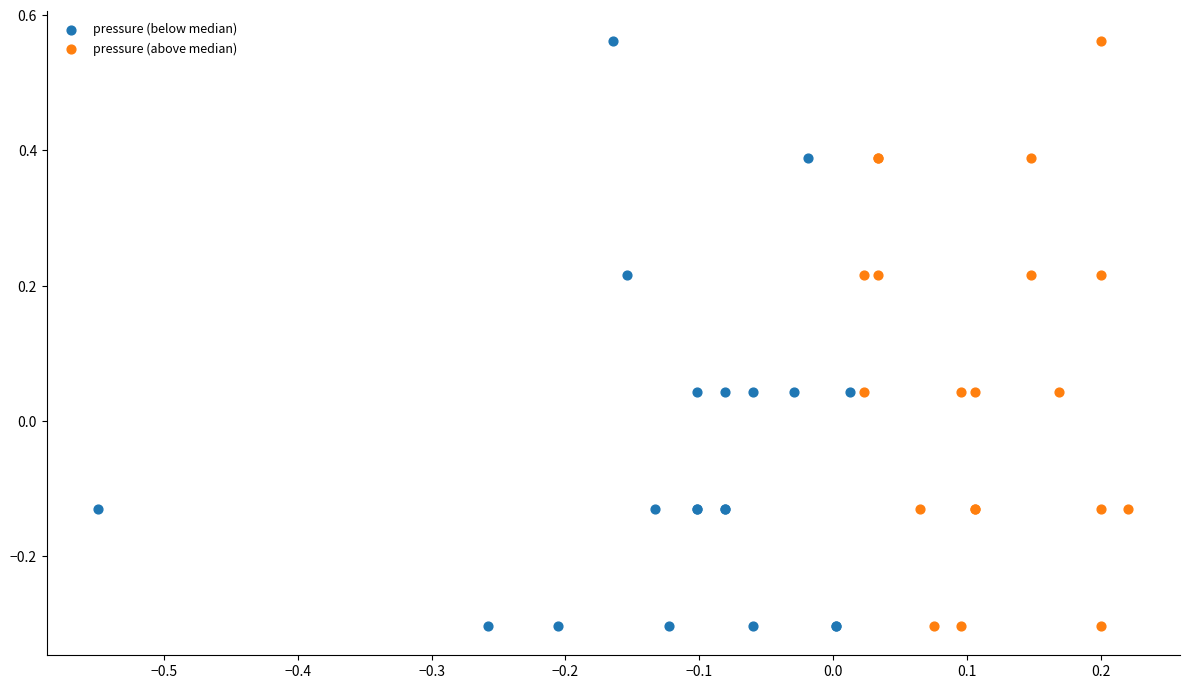

What are all the series names shown in the legend?

pressure (below median), pressure (above median)